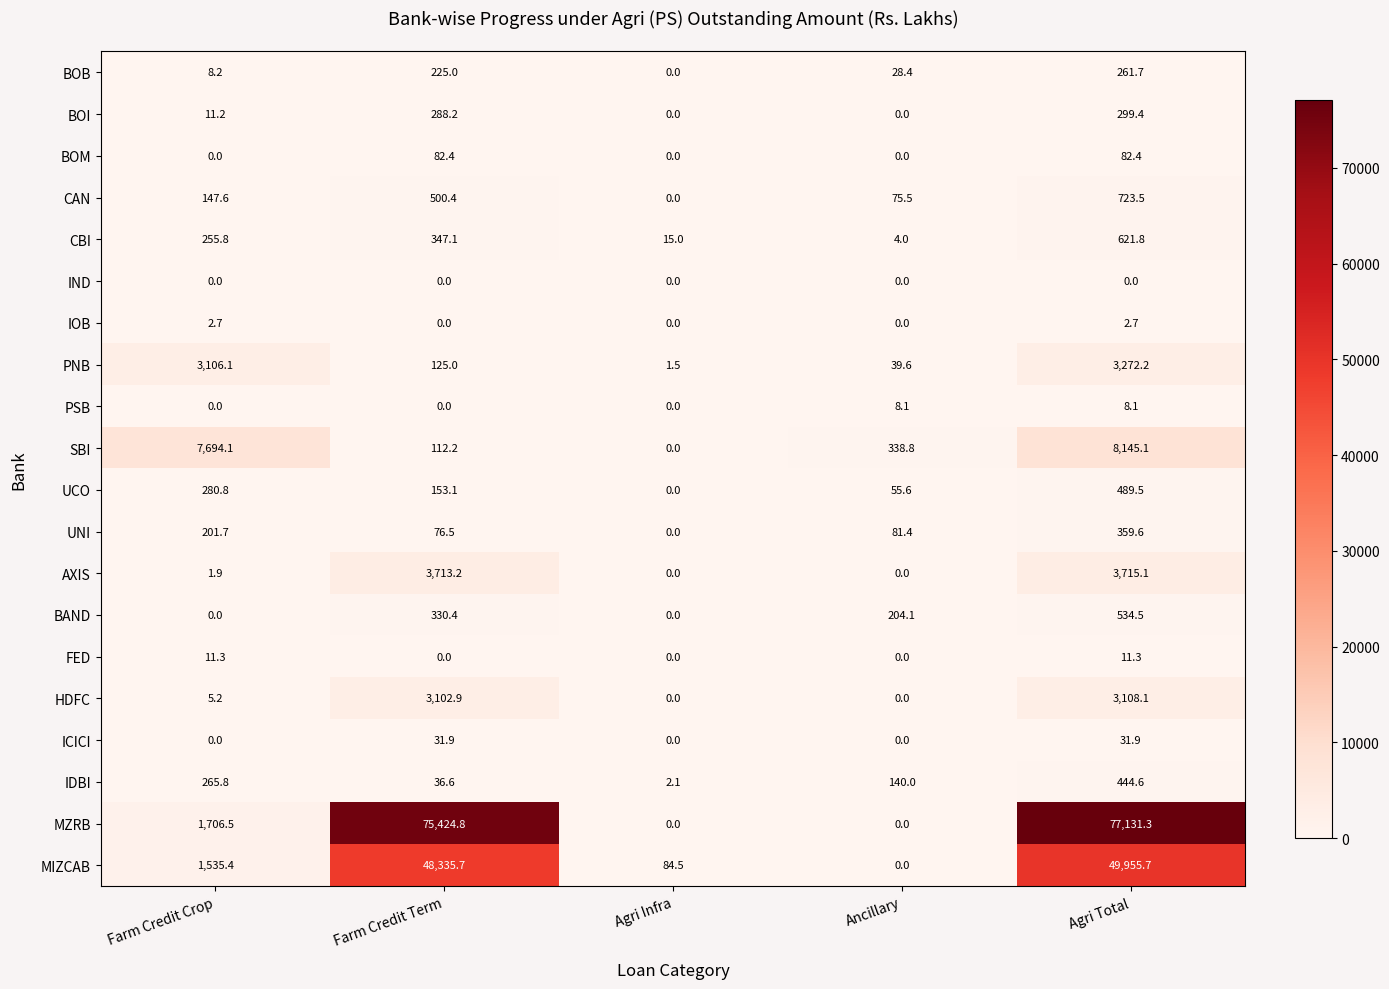

Rank the series at Agri Total from highest to lowest value.

MZRB, MIZCAB, SBI, AXIS, PNB, HDFC, CAN, CBI, BAND, UCO, IDBI, UNI, BOI, BOB, BOM, ICICI, FED, PSB, IOB, IND